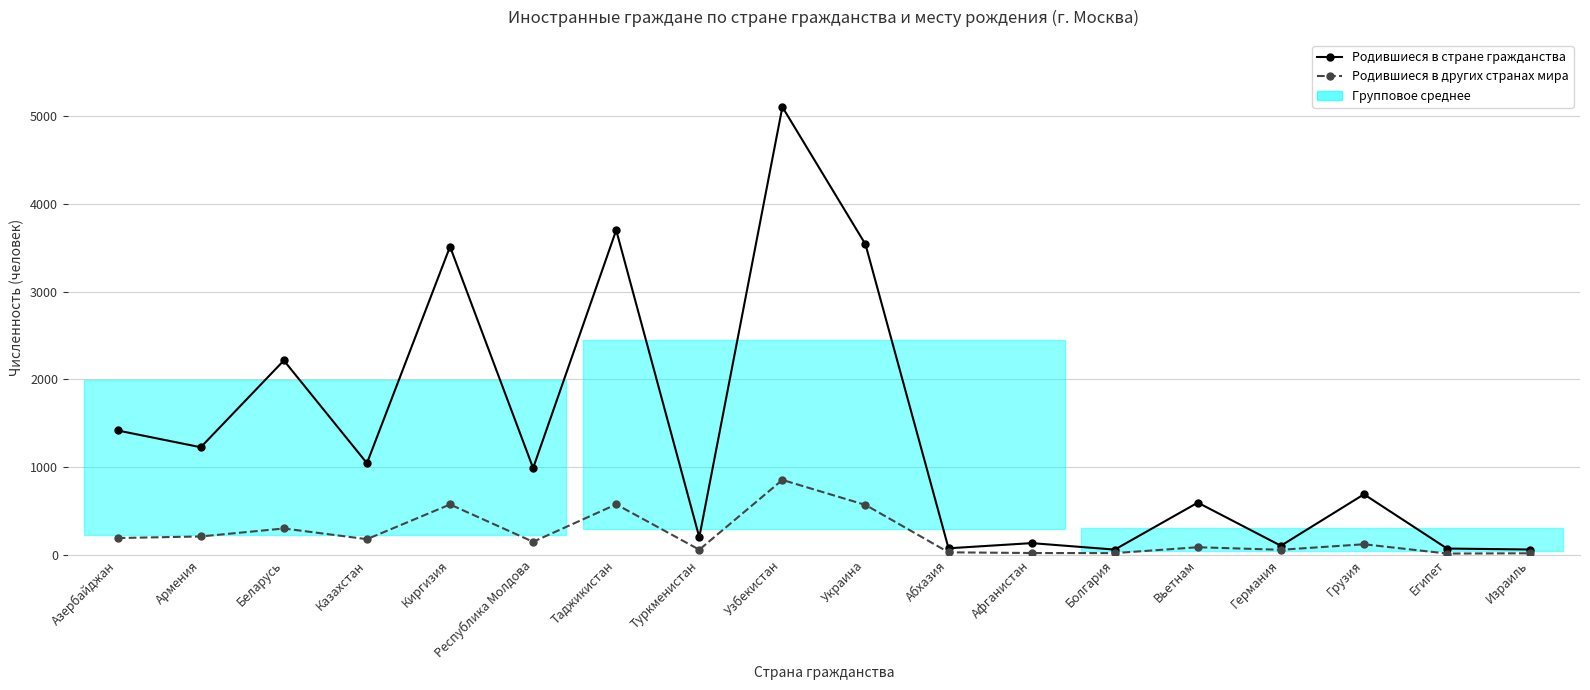

Which series changed the most between Азербайджан and Германия?

Родившиеся в стране гражданства